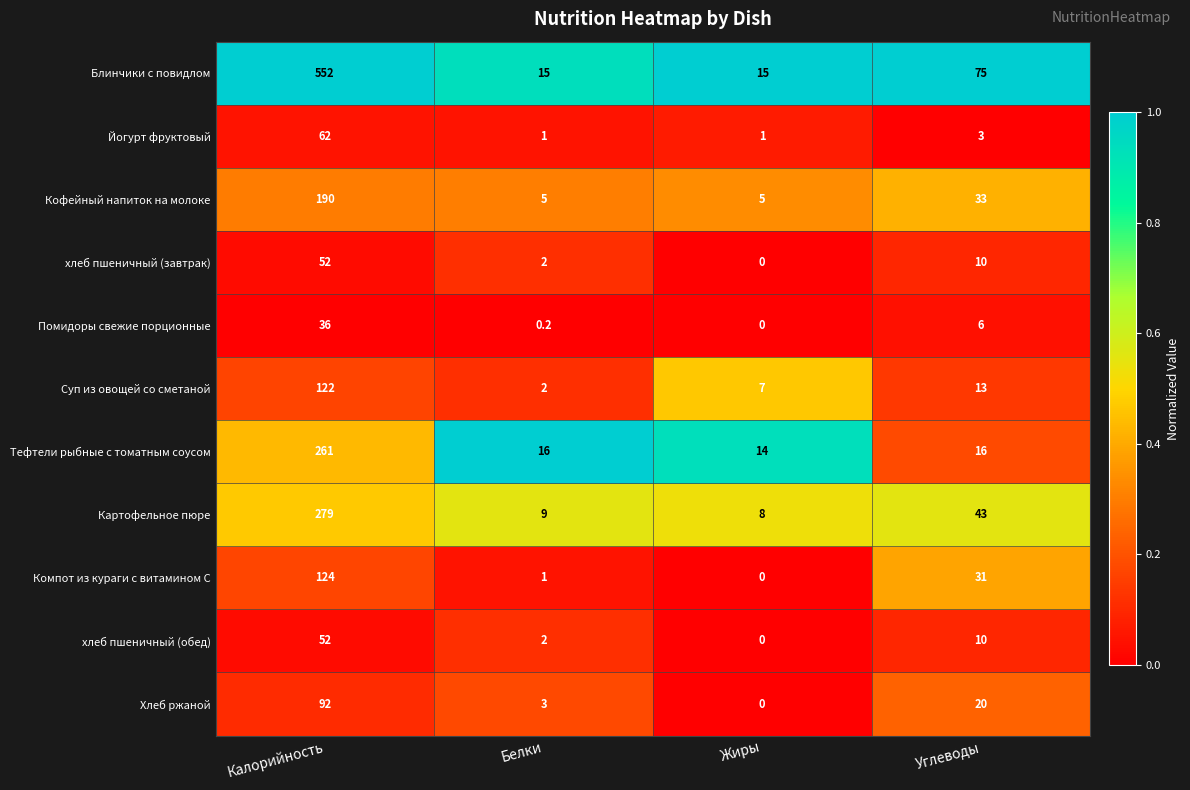

At how many categories does at least one series exceed 0?

4